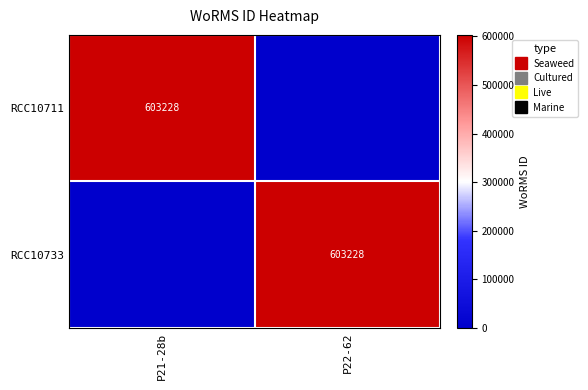

Count the RCC10711 values in the range 0 to 603228.

2